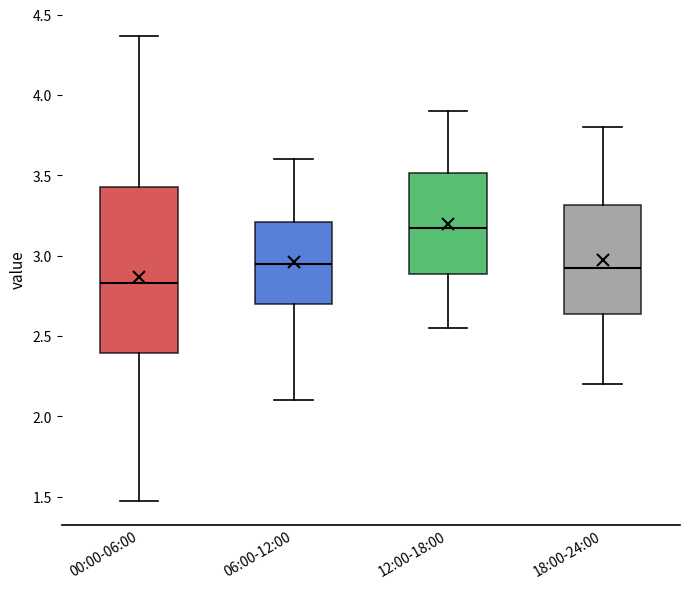

Which box is the tallest, from its lower edge to its upper edge?

00:00-06:00